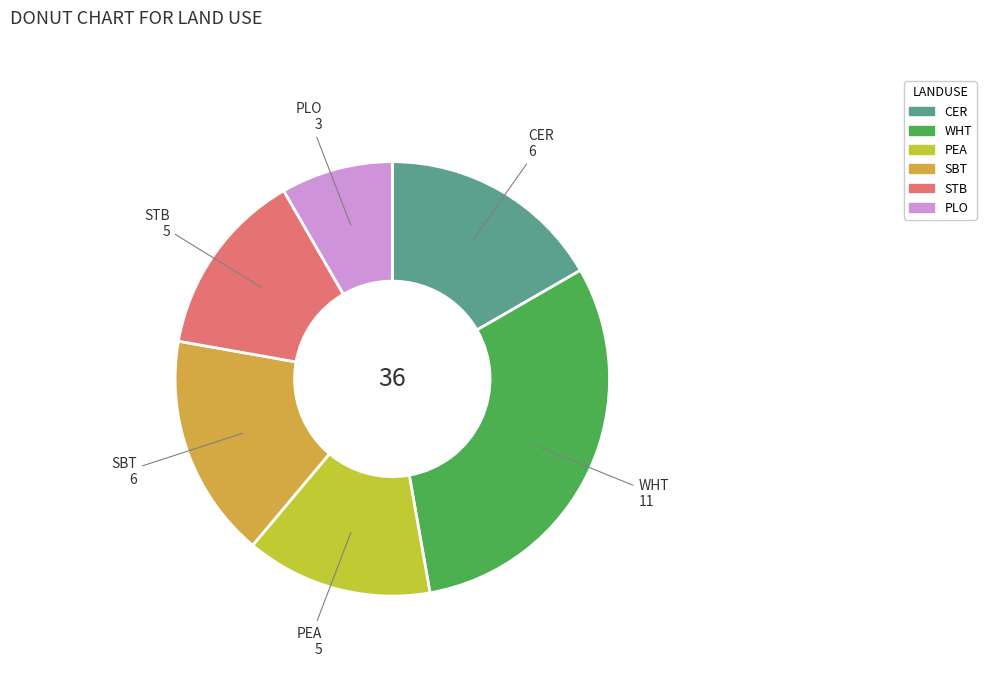

Do STB and SBT together represent more than half of the pie?

No